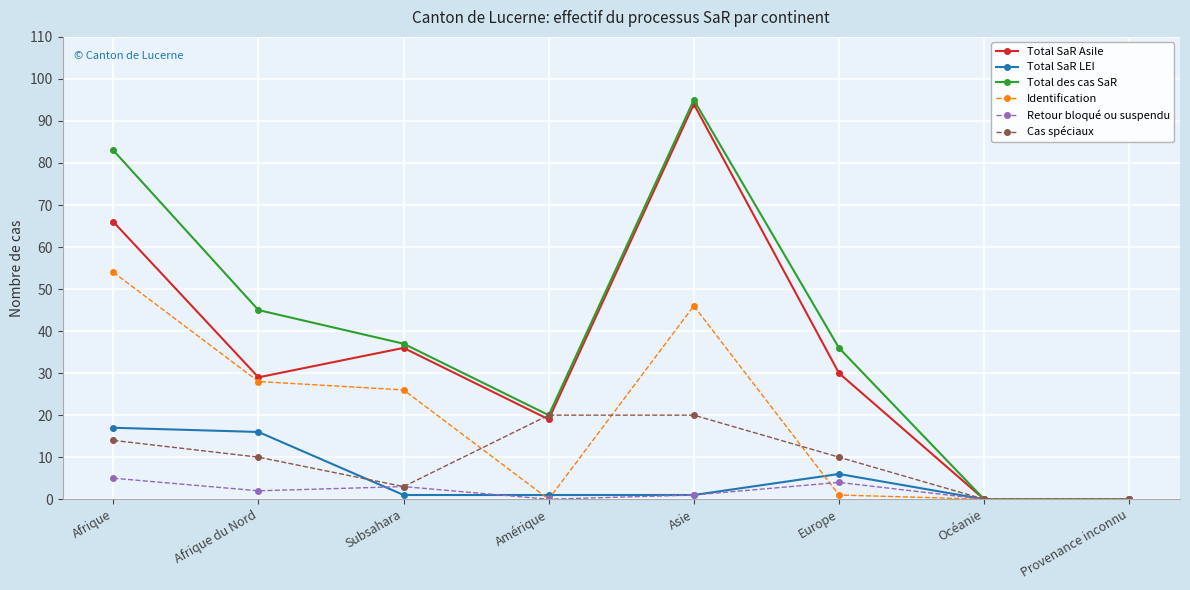

In Total des cas SaR, how many points are higher than both neighbors (excluding endpoints)?

1